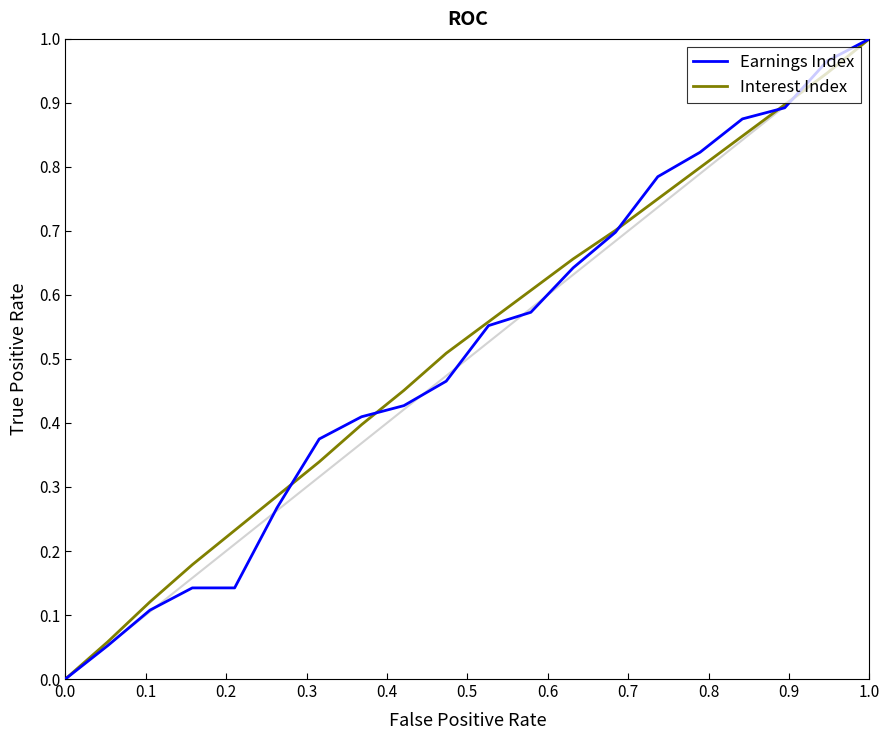

How many positive values does the Interest Index series have?

19